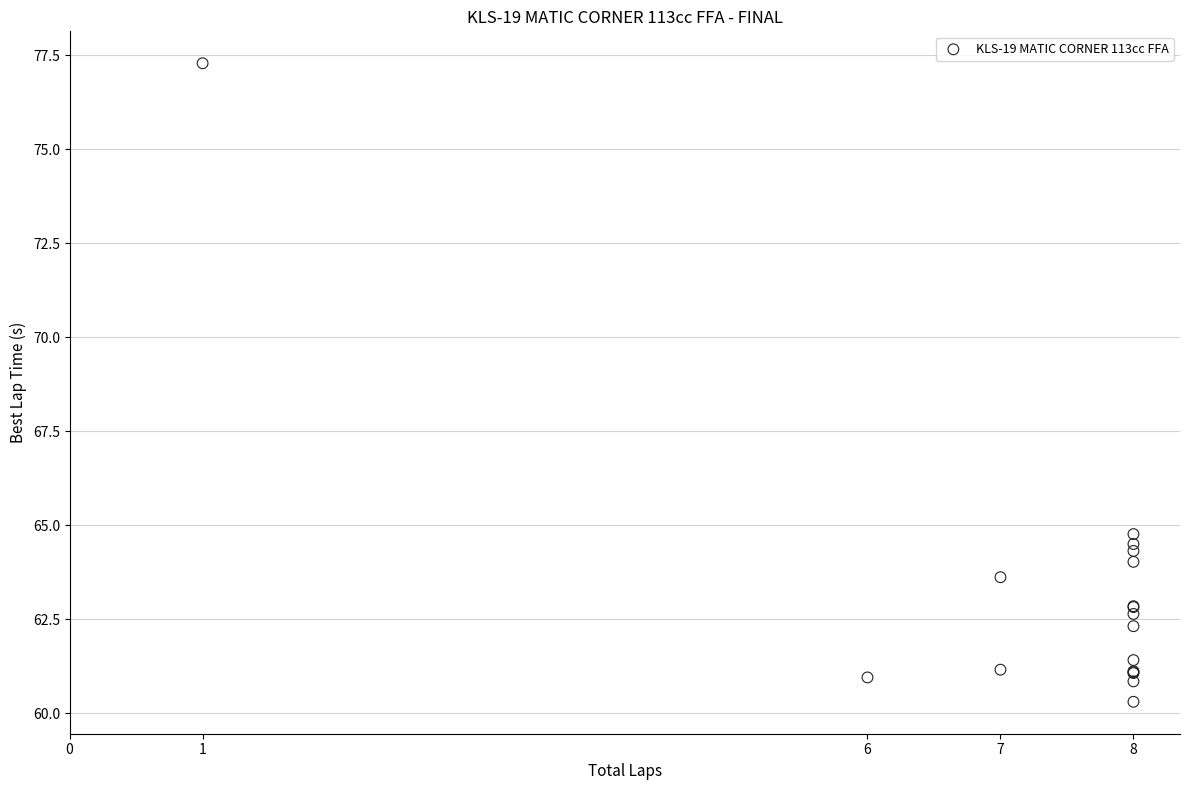

What Y value in the scatter plot is closest to 68?

64.8